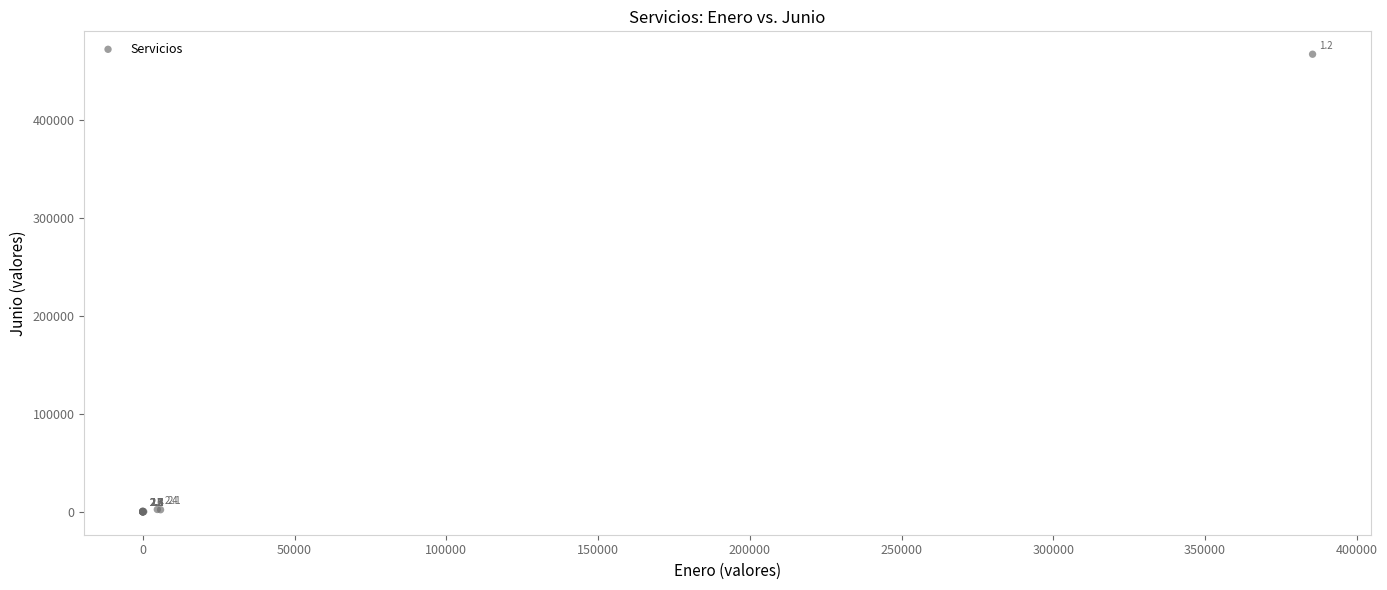

What Y value in the scatter plot is closest to 233605?

2410